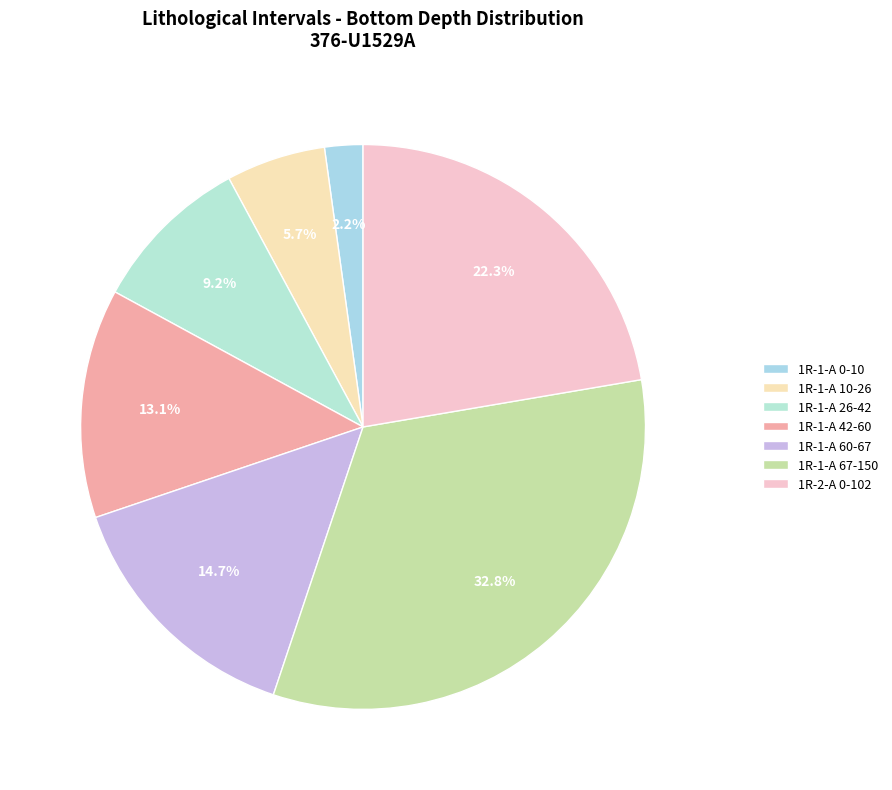

What percentage is the 1R-1-A 67-150 slice, to the nearest percent?

33%